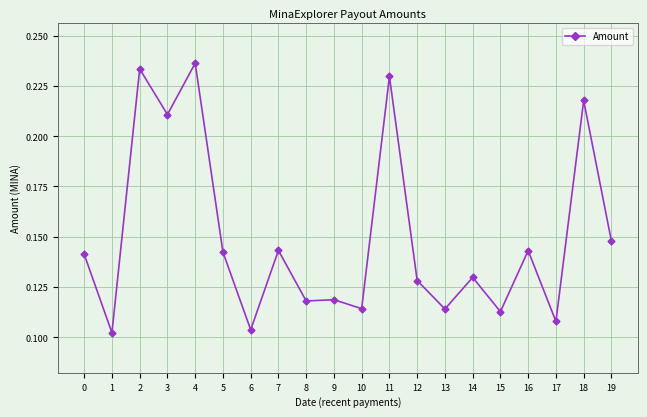

Between 9 and 6, which is larger?

9